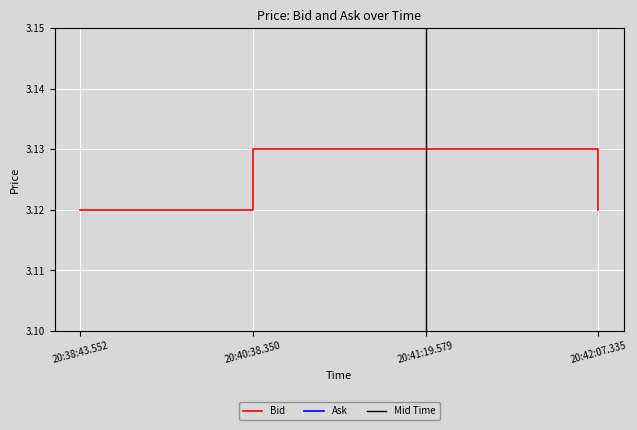

What is the label of the 4th point from the left?

20:42:07.335